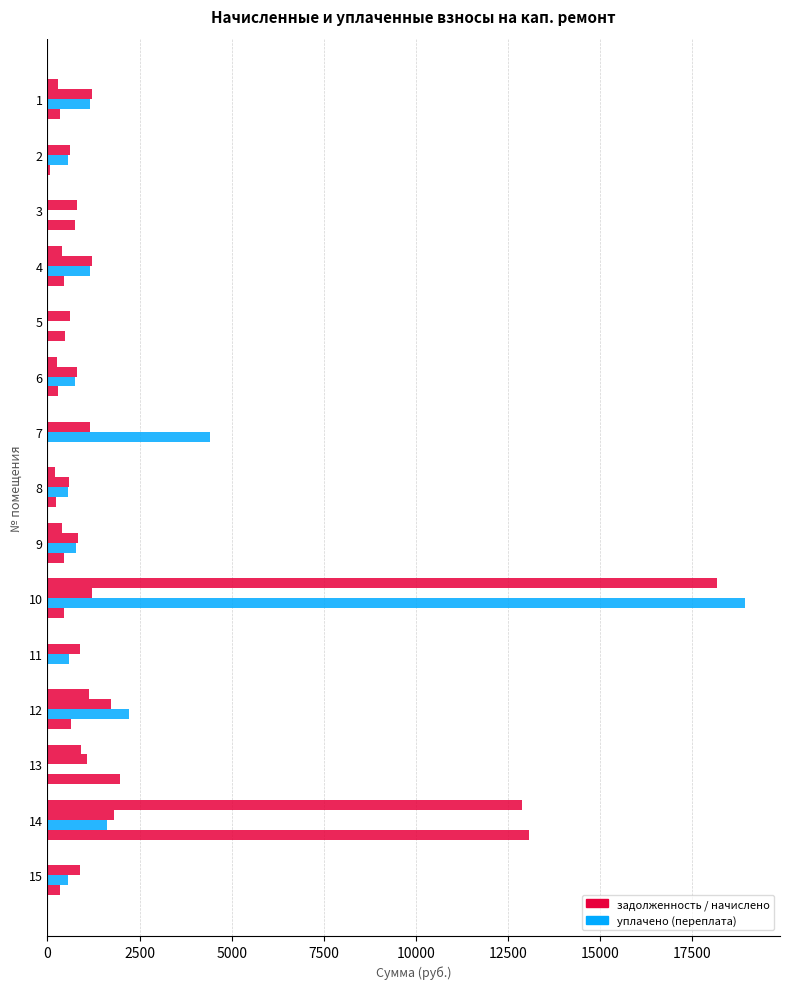

Is it true that the value at 9 is 138.0?

False